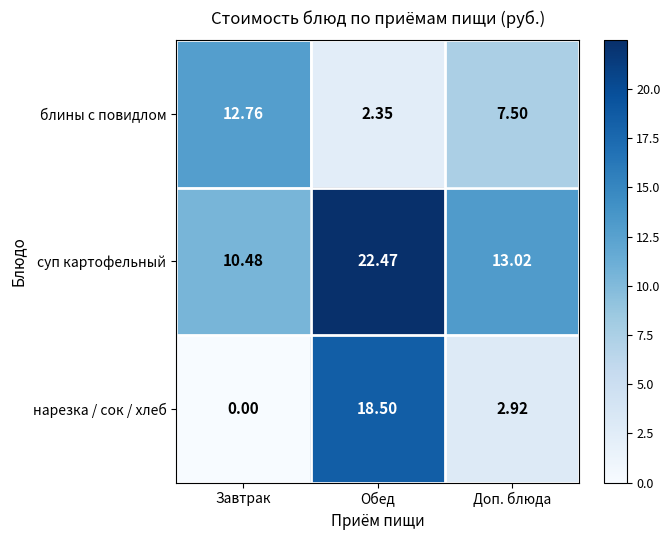

At which label does нарезка / сок / хлеб first exceed 2?

Обед